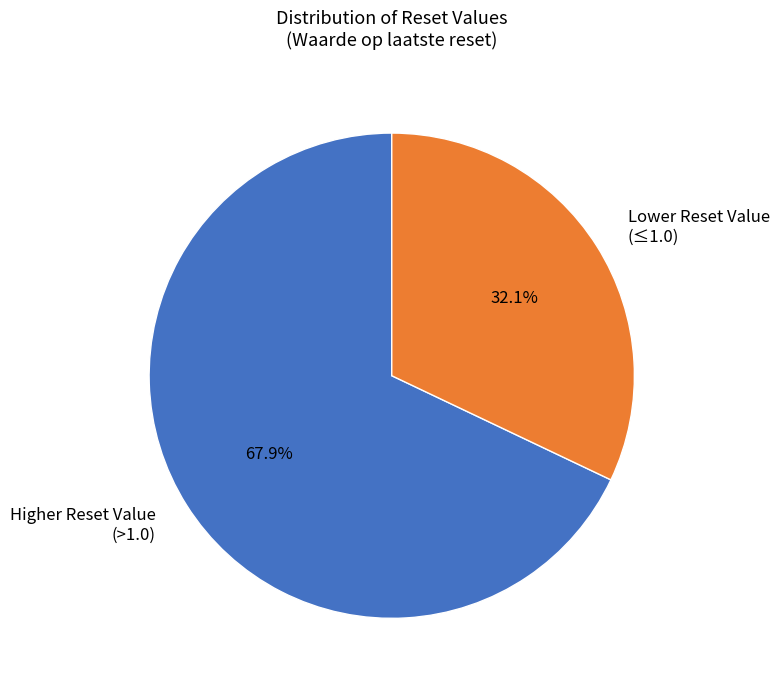

Which slice is the largest?

Higher Reset Value (>1.0)